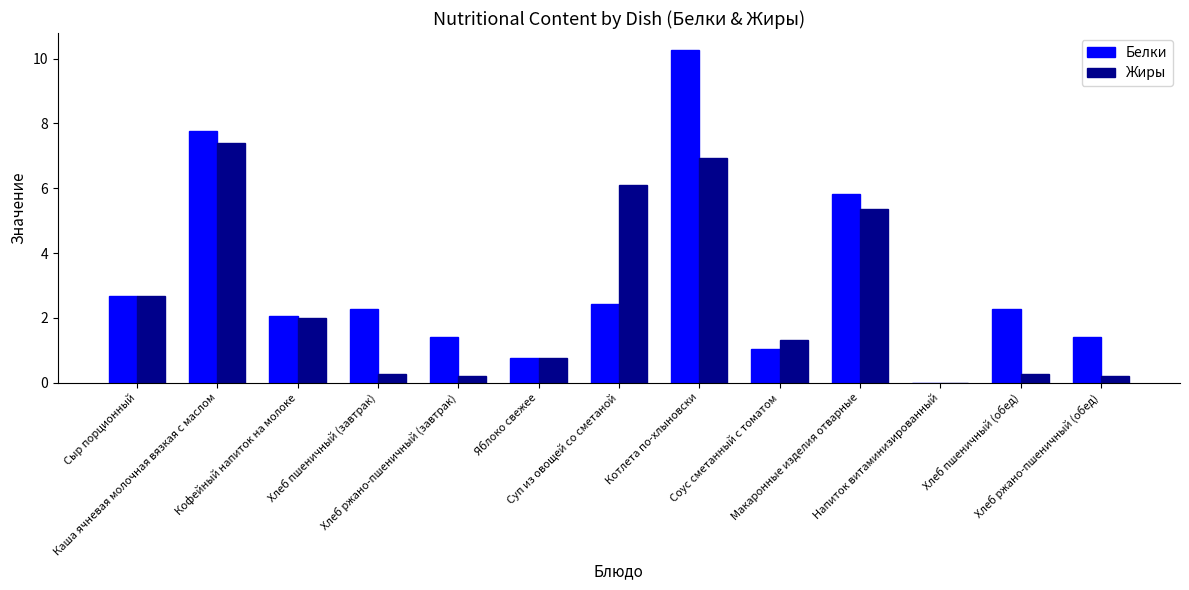

Reading left to right, extract all data points from this chart.

Белки: 2.7	7.8	2.1	2.3	1.4	0.8	2.4	10.3	1.0	5.8	0.0	2.3	1.4
Жиры: 2.7	7.4	2.0	0.3	0.2	0.8	6.1	6.9	1.3	5.4	0.0	0.3	0.2